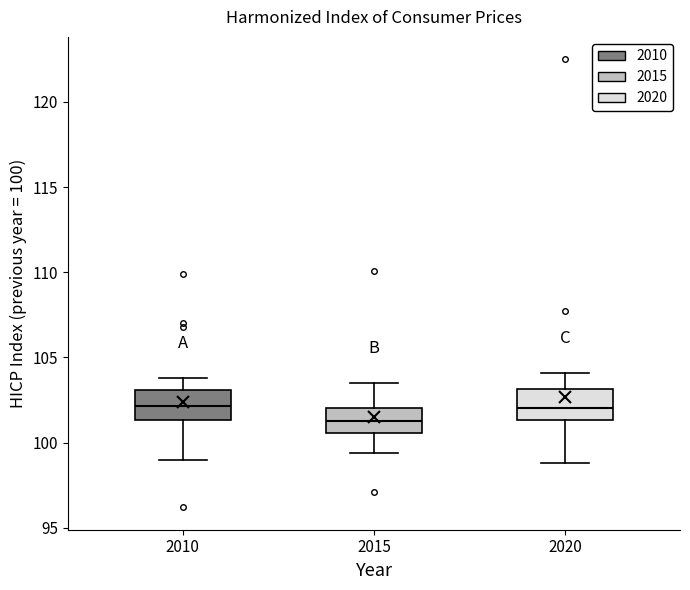

Reading left to right, read every box against the y-axis: the position of its median line, the range the box covers, and the ends of its whiskers. The values are not printed on the chart, so give them approximately, as read against the axis.

2010: median 102.0, box 101.5 to 103.0, whiskers 99.0 to 104.0
2015: median 101.5, box 100.5 to 102.0, whiskers 99.5 to 103.5
2020: median 102.0, box 101.5 to 103.0, whiskers 99.0 to 104.0